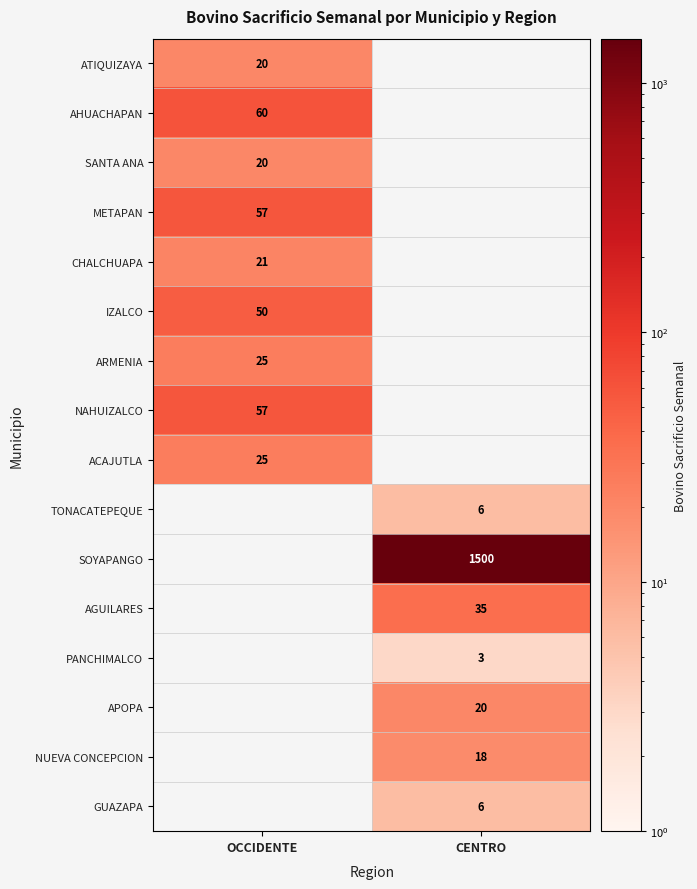

The value of SANTA ANA at OCCIDENTE is 9. True or false?

False